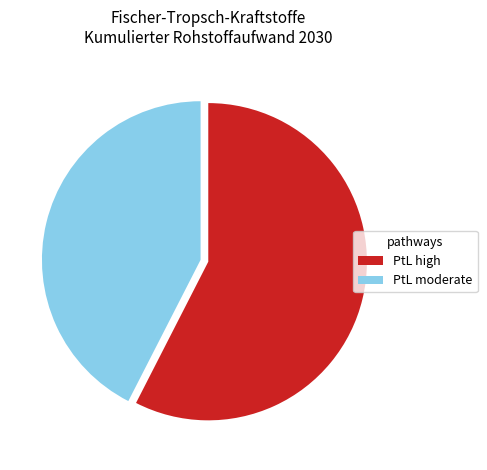

Is the sum of PtL moderate and PtL high greater than half?

Yes